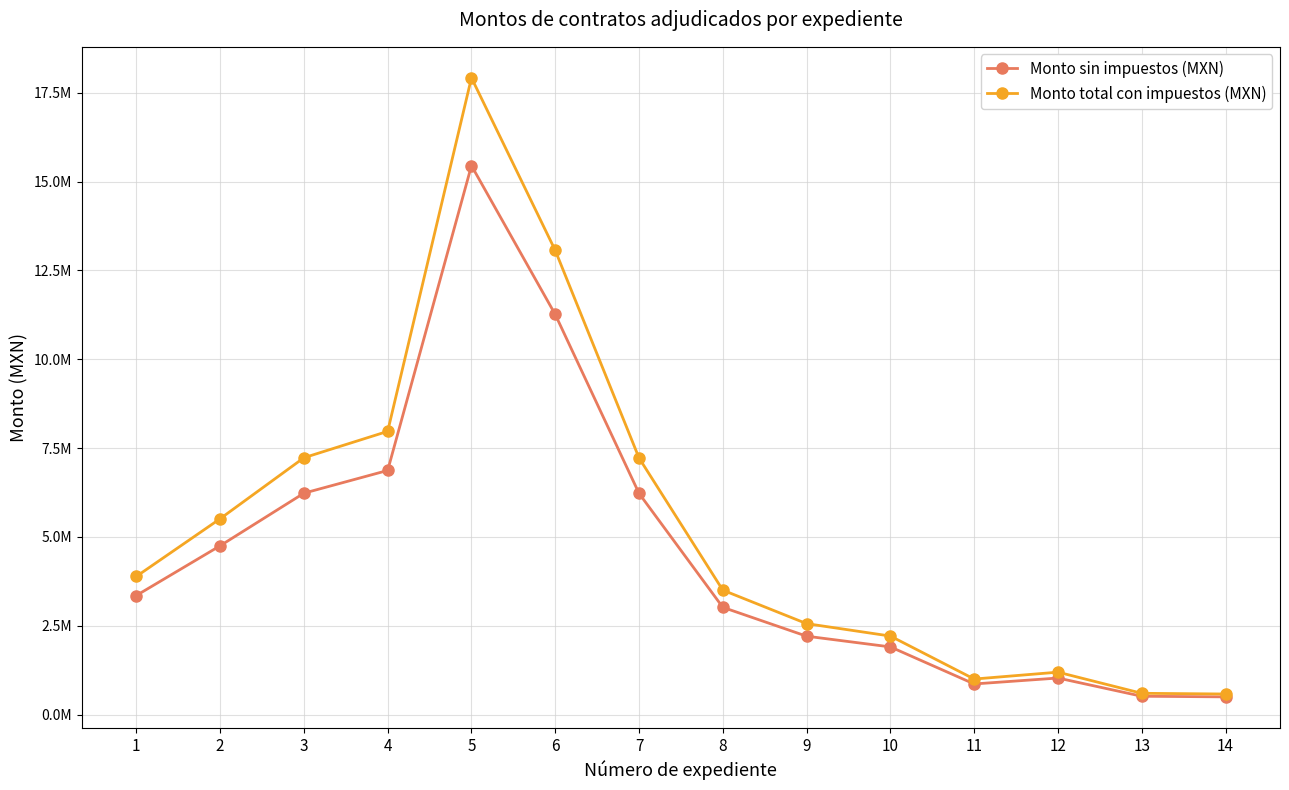

What are all the series names shown in the legend?

Monto sin impuestos (MXN), Monto total con impuestos (MXN)